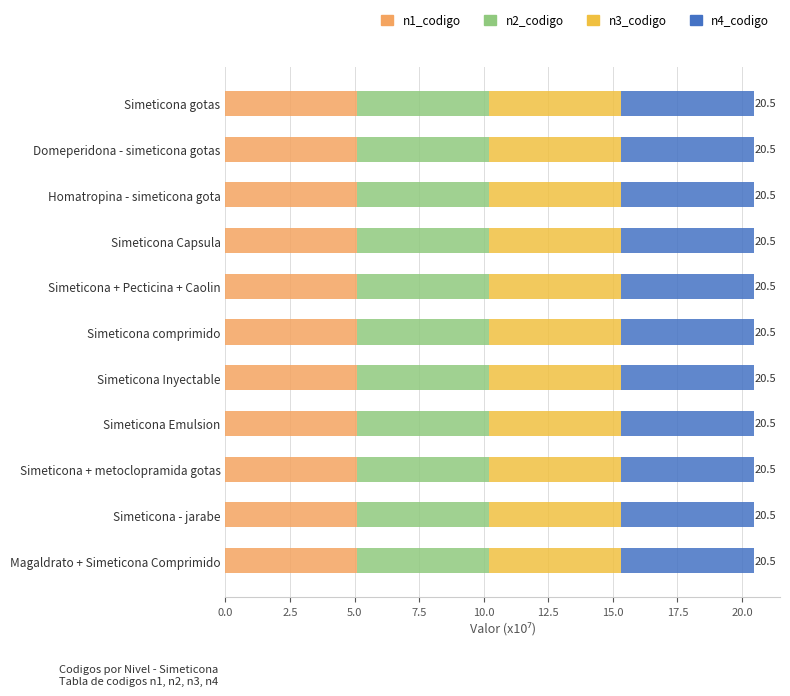

What is the average value of the n1_codigo series?

5.1